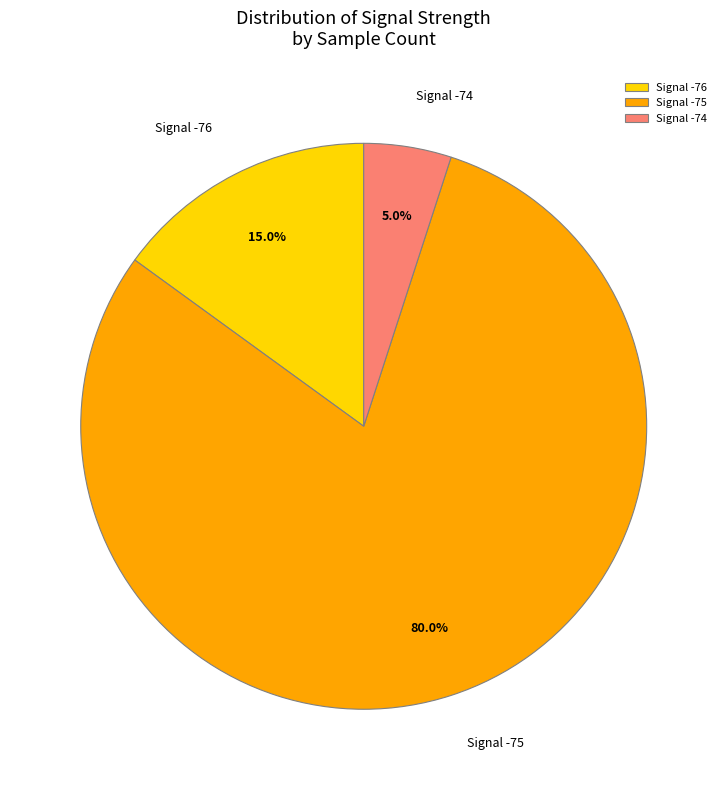

Which slice is the smallest?

Signal -74